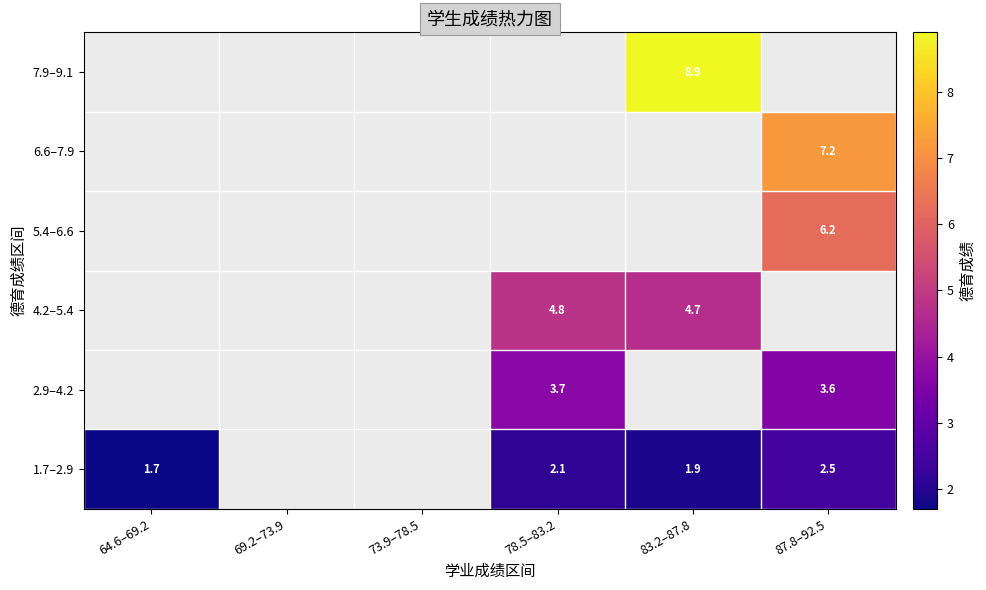

At how many categories does at least one series exceed 5?

2